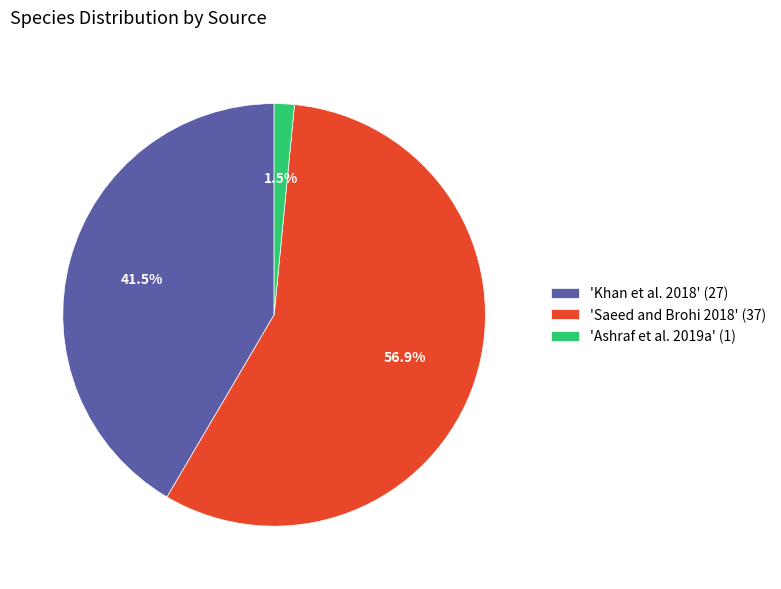

Is there a majority slice in this chart?

Yes